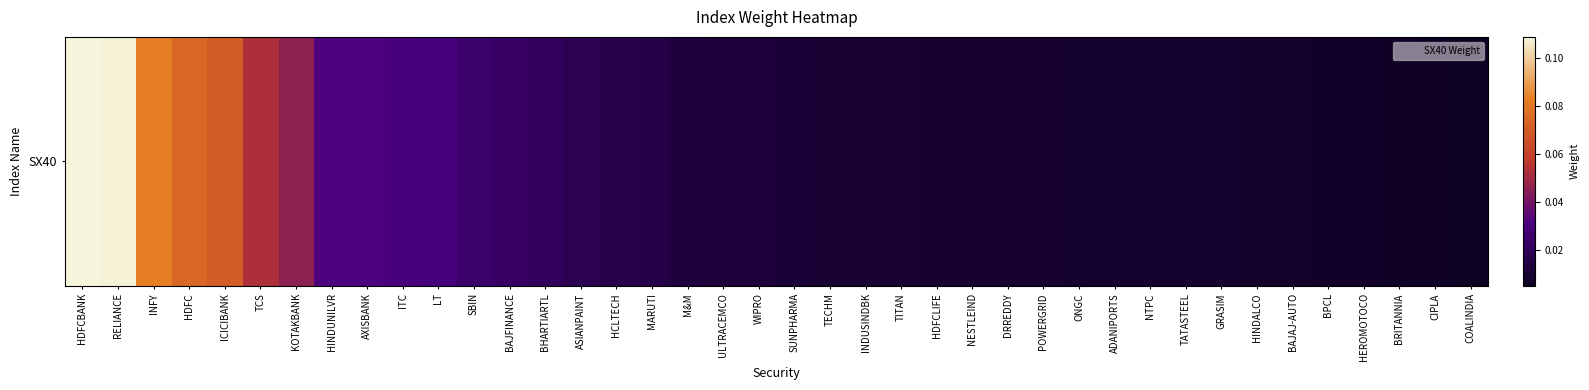

Is it true that the value at COALINDIA is 0.0?

True